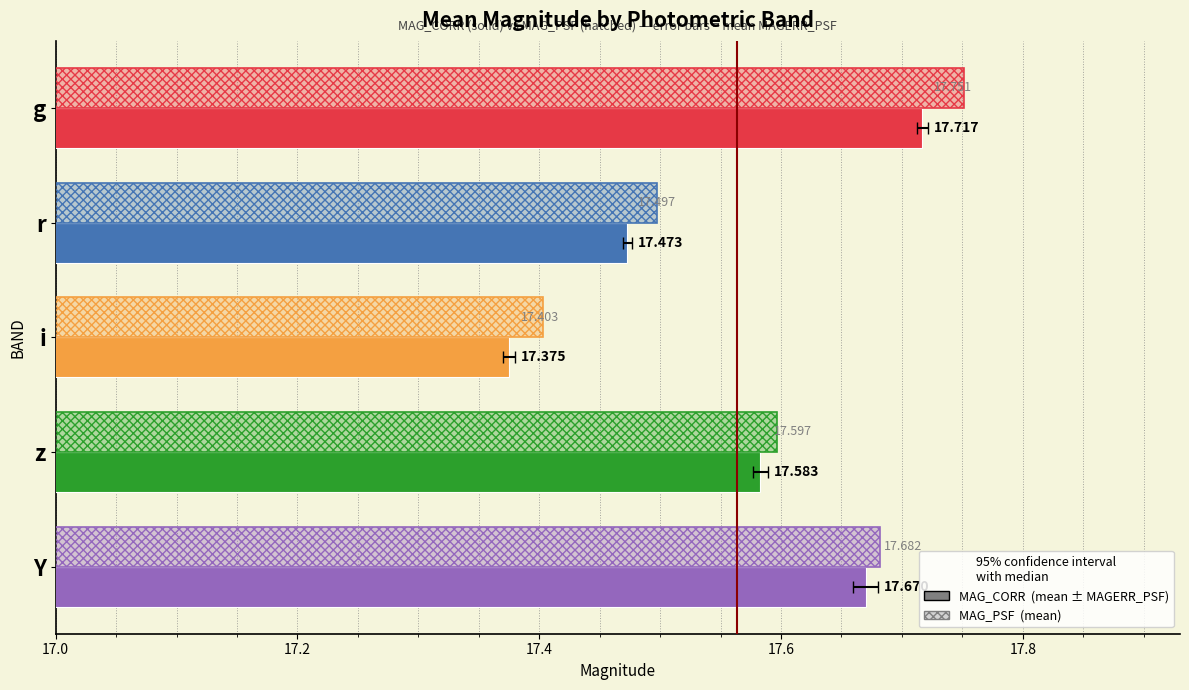

Where is MAG_CORR nearest to the value 17?

i